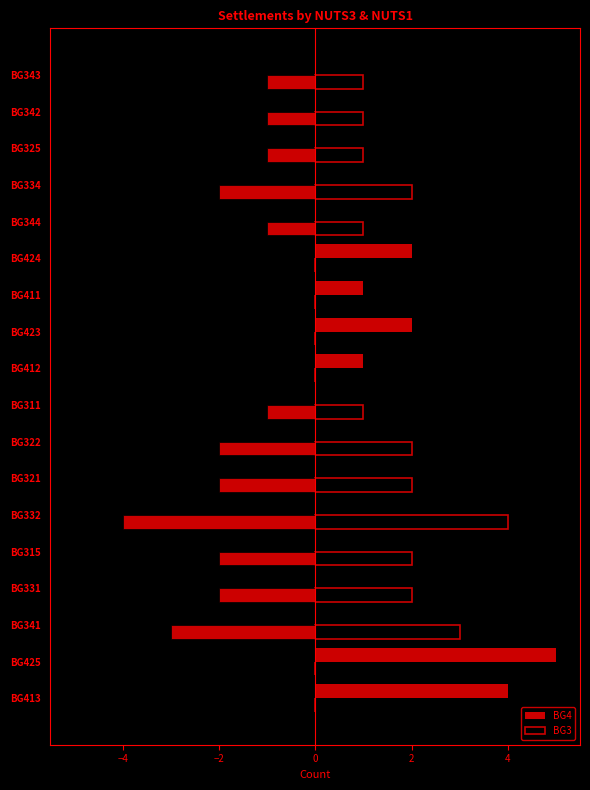

Which series has the largest total across all categories?

BG3